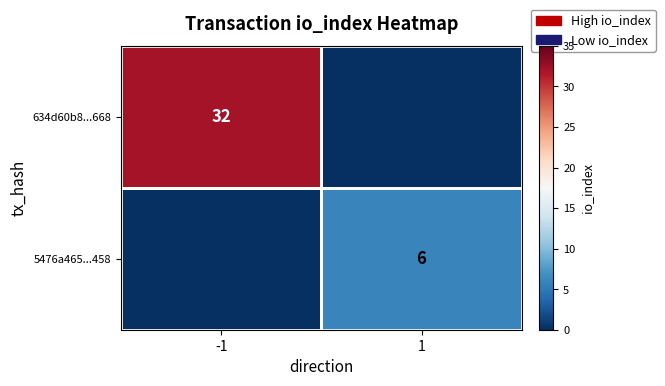

The 634d60b8...668 series shows 13 at -1. True or false?

False